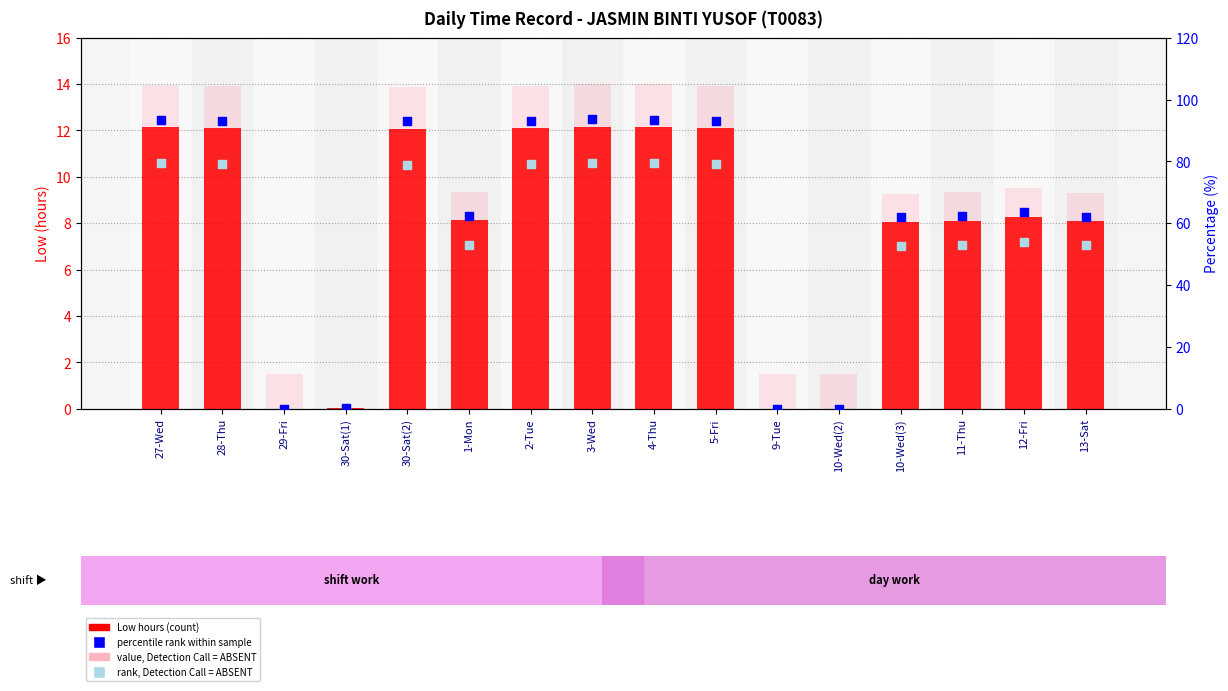

At how many categories does at least one series exceed 58?

12